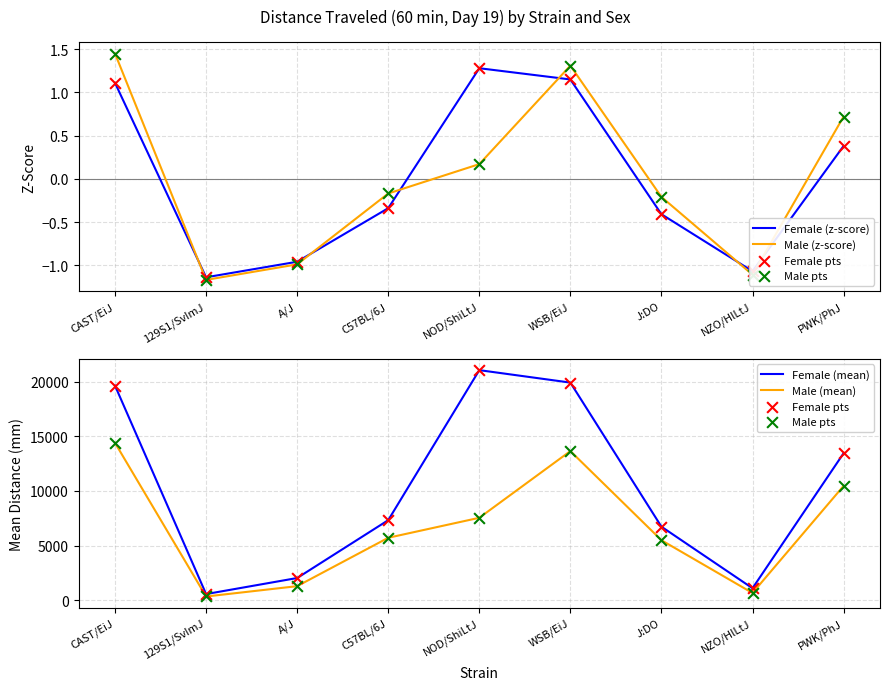

What are all the series names shown in the legend?

Female (z-score), Male (z-score), Female pts, Male pts, Female (mean), Male (mean)